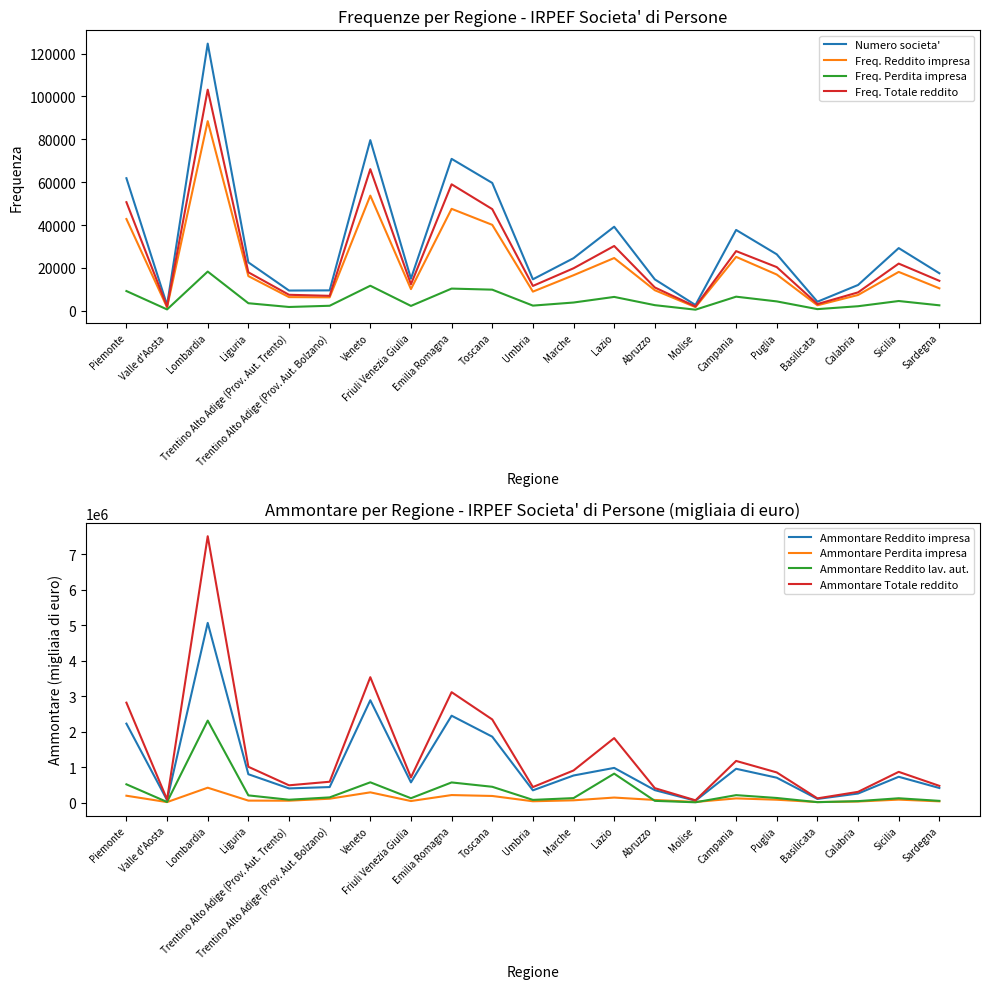

What is the spread (max minus min) of values at Valle d'Aosta?

2001